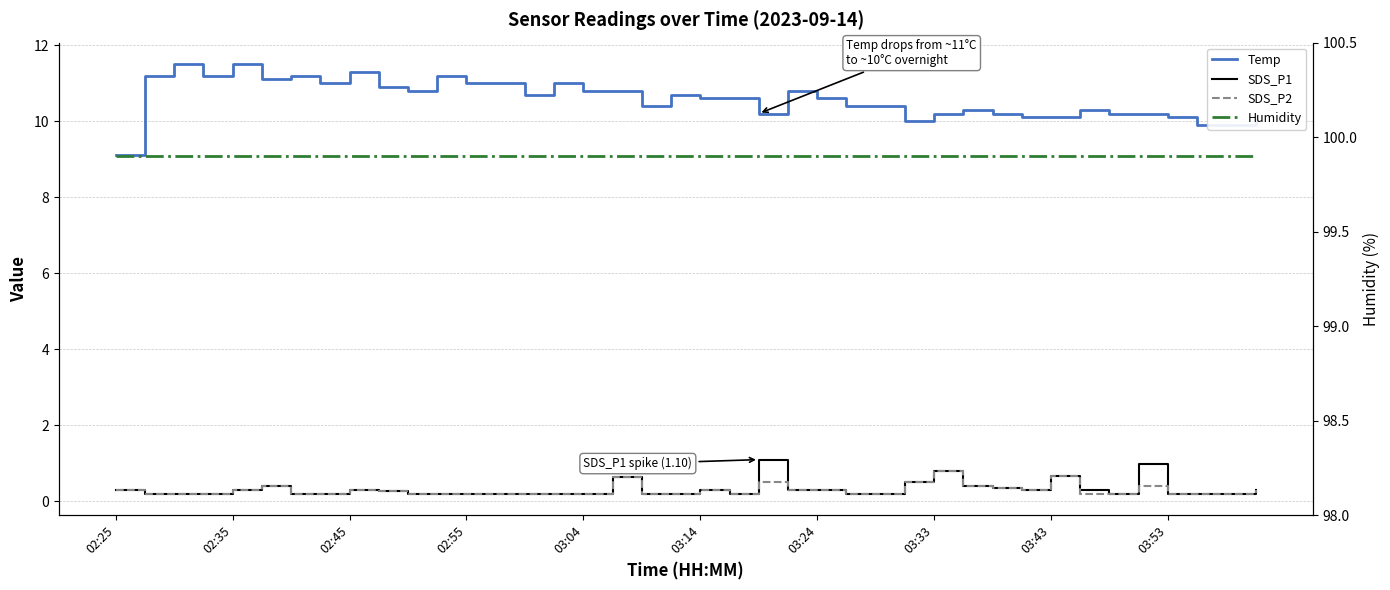

Does the chart have visible grid lines?

Yes